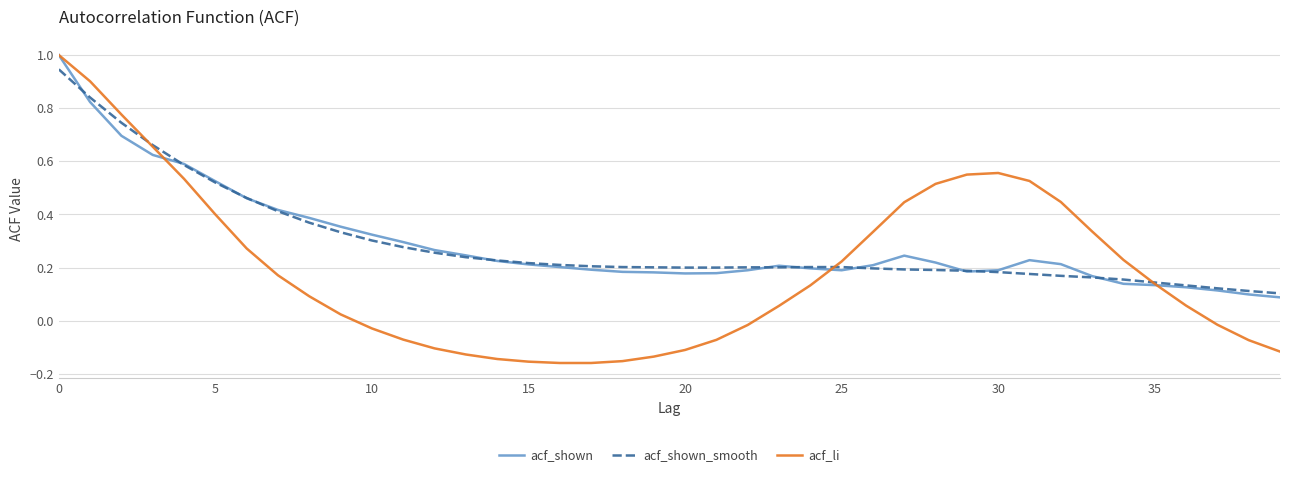

Which series has the widest spread of values?

acf_li